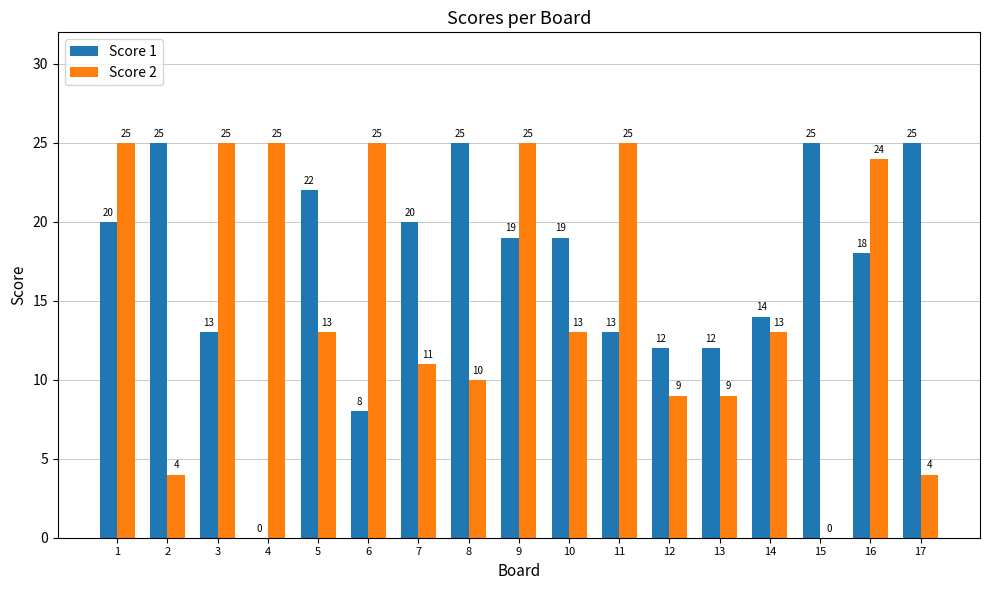

What is the highest value of the Score 1 series?

25